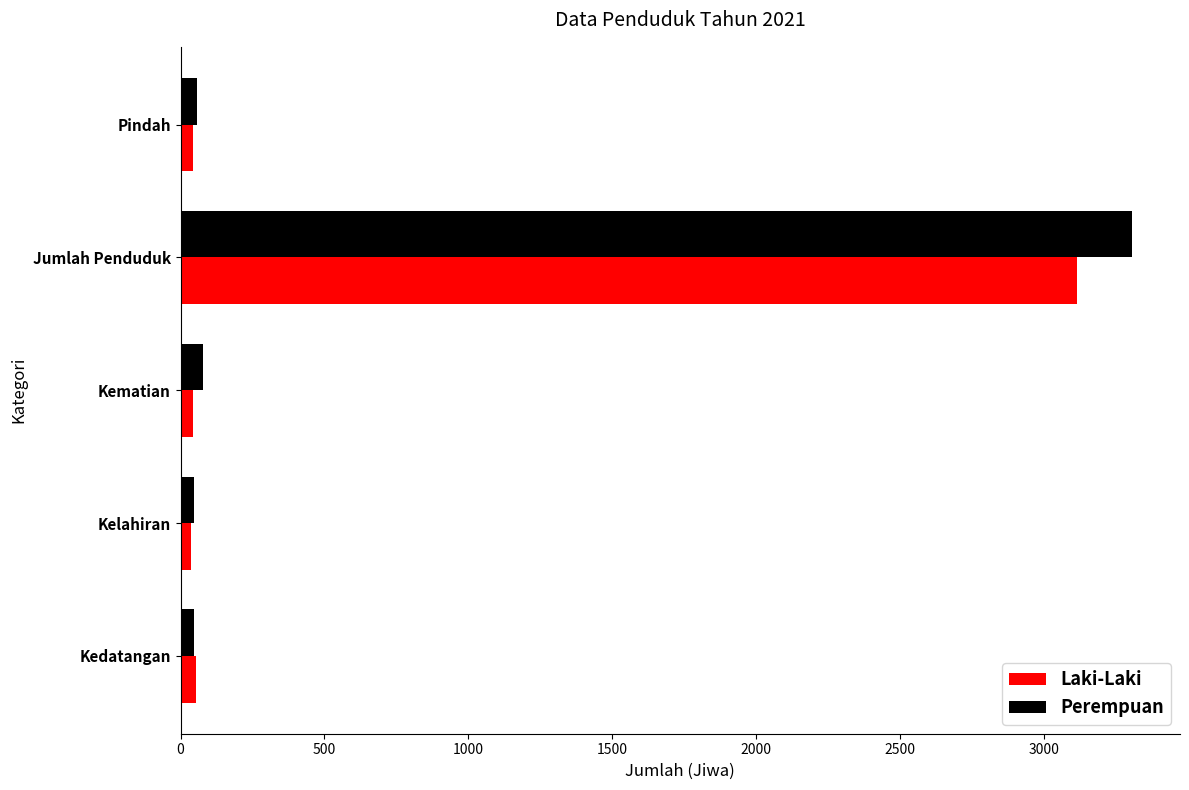

List the series in order of their peak value, highest first.

Perempuan, Laki-Laki